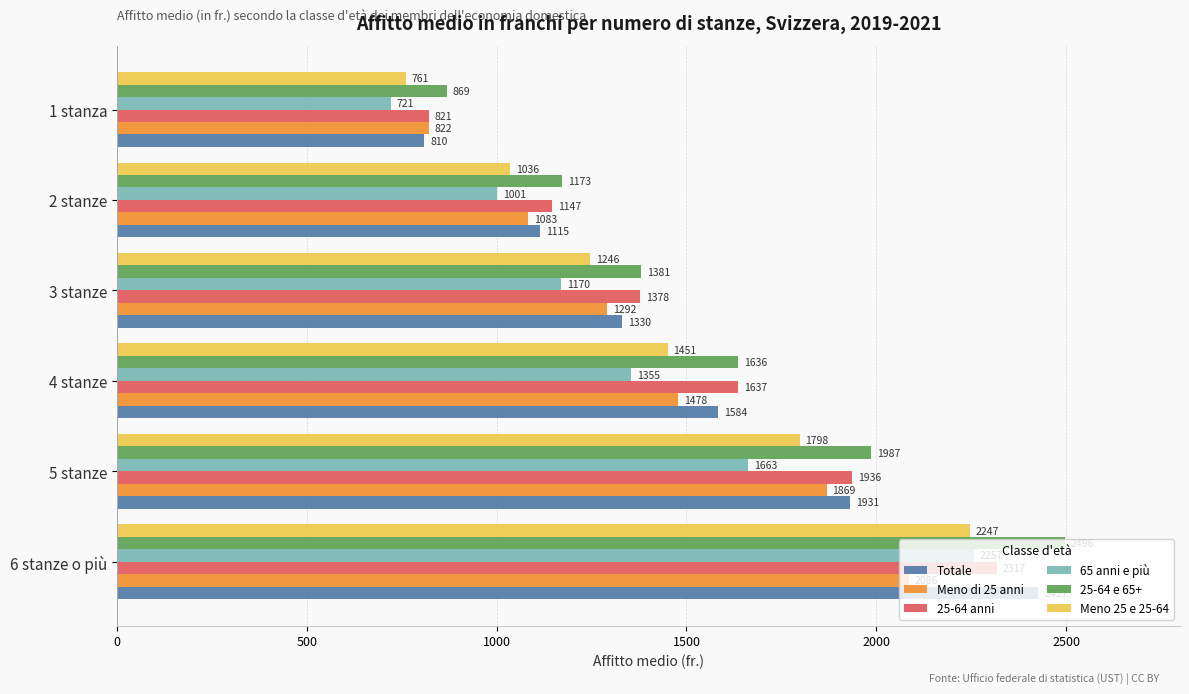

Is the value of Meno 25 e 25-64 at 2 stanze greater than the value of Meno di 25 anni at 2 stanze?

No